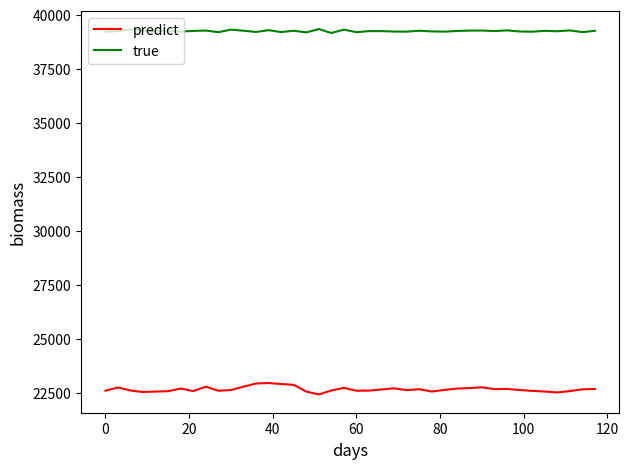

What are all the series names shown in the legend?

predict, true